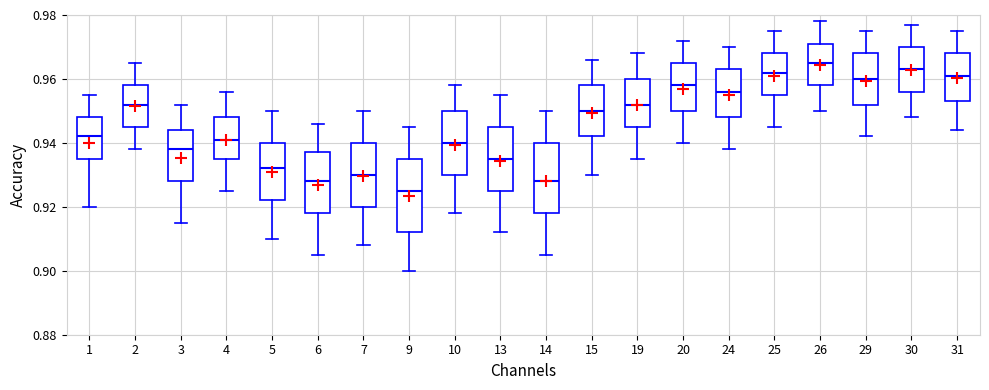

Reading left to right, read every box against the y-axis: the position of its median line, the range the box covers, and the ends of its whiskers. The values are not printed on the chart, so give them approximately, as read against the axis.

1: median 0.942, box 0.936 to 0.948, whiskers 0.920 to 0.956
2: median 0.952, box 0.946 to 0.958, whiskers 0.938 to 0.966
3: median 0.938, box 0.928 to 0.944, whiskers 0.916 to 0.952
4: median 0.942, box 0.936 to 0.948, whiskers 0.926 to 0.956
5: median 0.932, box 0.922 to 0.940, whiskers 0.910 to 0.950
6: median 0.928, box 0.918 to 0.938, whiskers 0.906 to 0.946
7: median 0.930, box 0.920 to 0.940, whiskers 0.908 to 0.950
9: median 0.926, box 0.912 to 0.936, whiskers 0.900 to 0.946
10: median 0.940, box 0.930 to 0.950, whiskers 0.918 to 0.958
13: median 0.936, box 0.926 to 0.946, whiskers 0.912 to 0.956
14: median 0.928, box 0.918 to 0.940, whiskers 0.906 to 0.950
15: median 0.950, box 0.942 to 0.958, whiskers 0.930 to 0.966
19: median 0.952, box 0.946 to 0.960, whiskers 0.936 to 0.968
20: median 0.958, box 0.950 to 0.966, whiskers 0.940 to 0.972
24: median 0.956, box 0.948 to 0.964, whiskers 0.938 to 0.970
25: median 0.962, box 0.956 to 0.968, whiskers 0.946 to 0.976
26: median 0.966, box 0.958 to 0.972, whiskers 0.950 to 0.978
29: median 0.960, box 0.952 to 0.968, whiskers 0.942 to 0.976
30: median 0.964, box 0.956 to 0.970, whiskers 0.948 to 0.978
31: median 0.962, box 0.954 to 0.968, whiskers 0.944 to 0.976